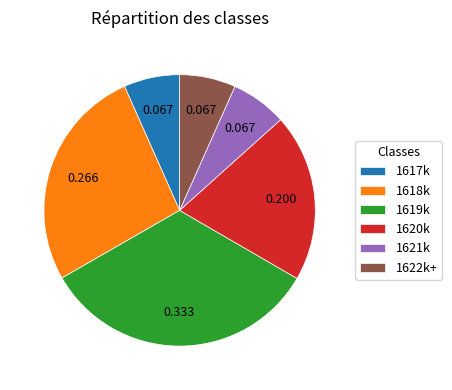

Is there any slice that represents more than half of the pie?

No